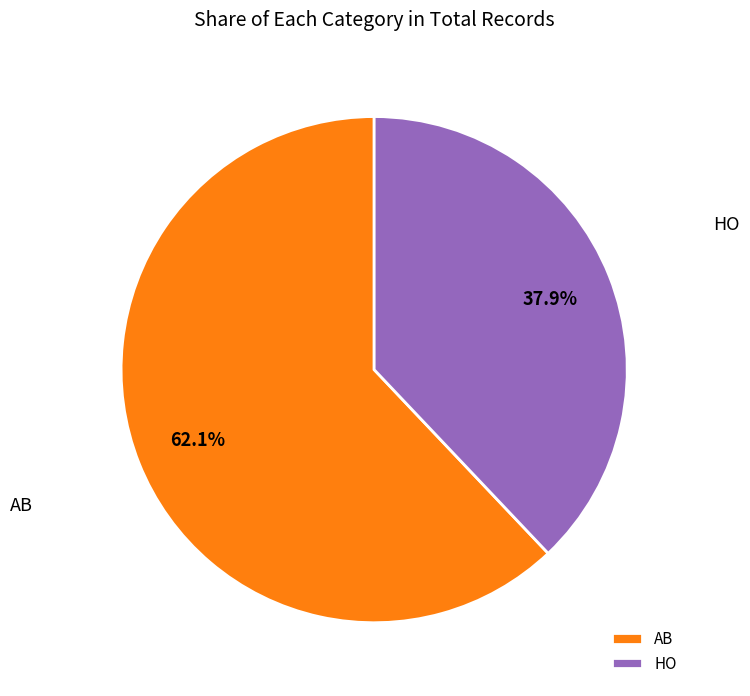

Between HO and AB, which is larger?

AB